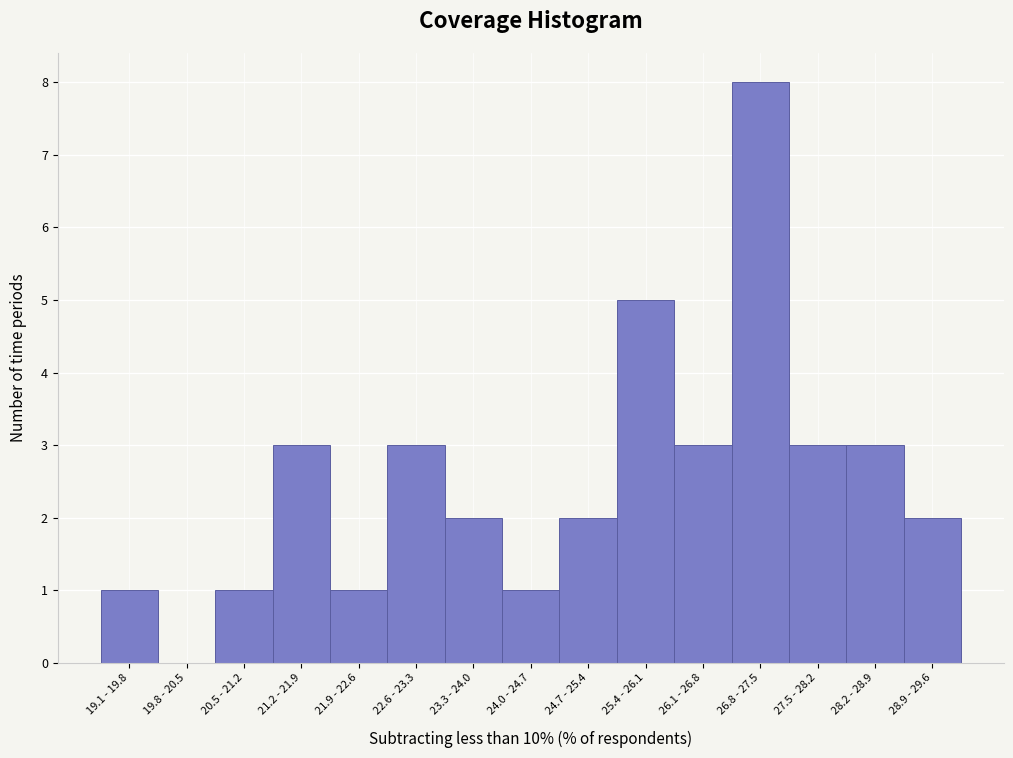

Reading left to right, list all the values displayed in this chart.

19.1 - 19.8=1	19.8 - 20.5=0	20.5 - 21.2=1	21.2 - 21.9=3	21.9 - 22.6=1	22.6 - 23.3=3	23.3 - 24.0=2	24.0 - 24.7=1	24.7 - 25.4=2	25.4 - 26.1=5	26.1 - 26.8=3	26.8 - 27.5=8	27.5 - 28.2=3	28.2 - 28.9=3	28.9 - 29.6=2